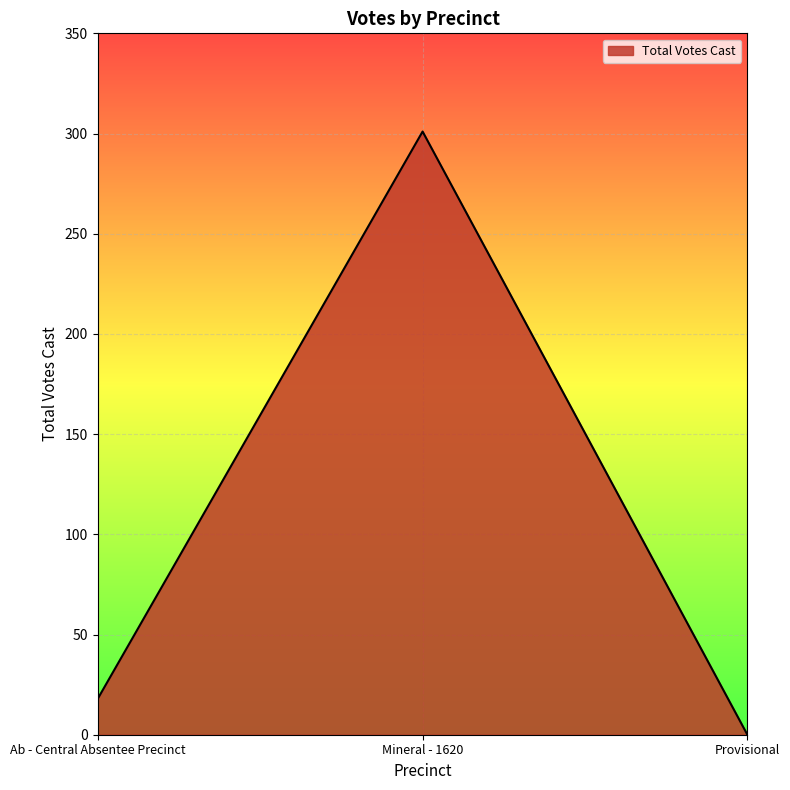

Reading right to left, what are all the values shown in this chart?

0	301	18